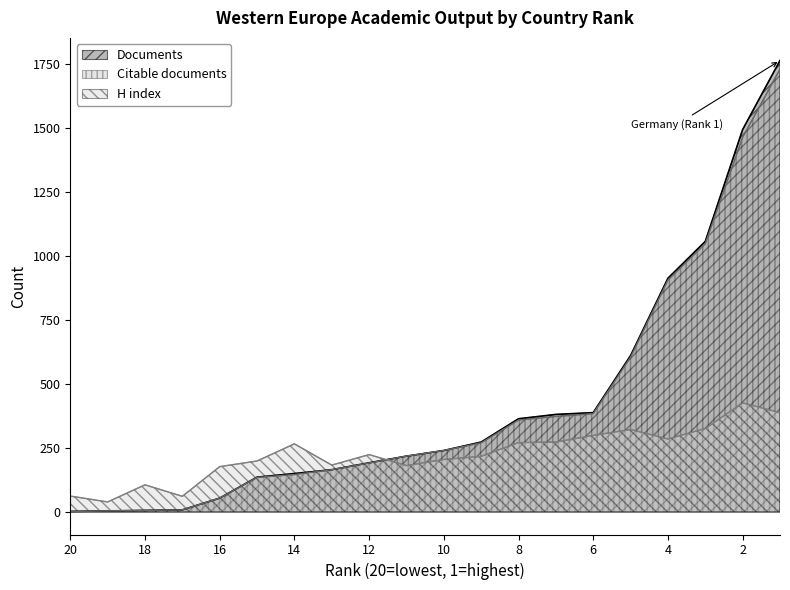

Is the value of Documents at 20 greater than the value of H index at 8?

No